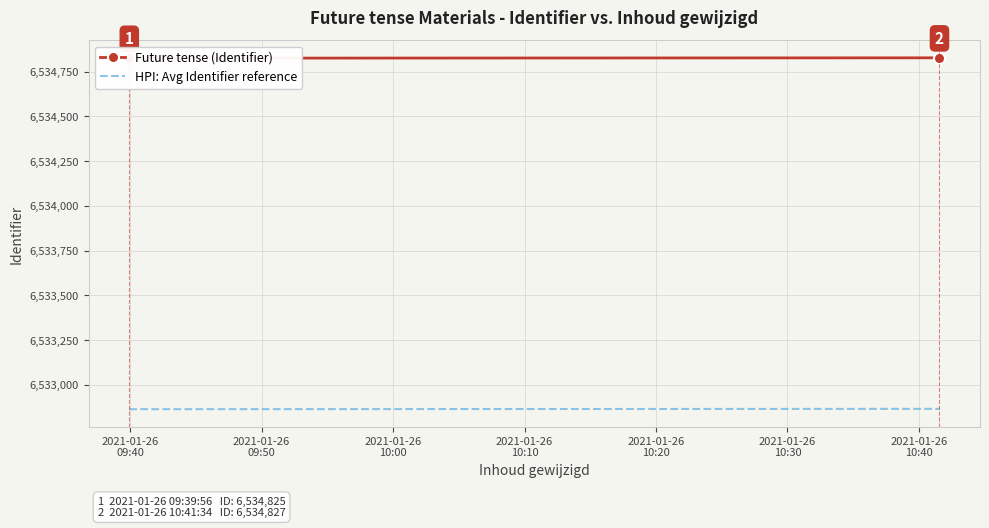

Is this an area chart (filled region under the line)?

No